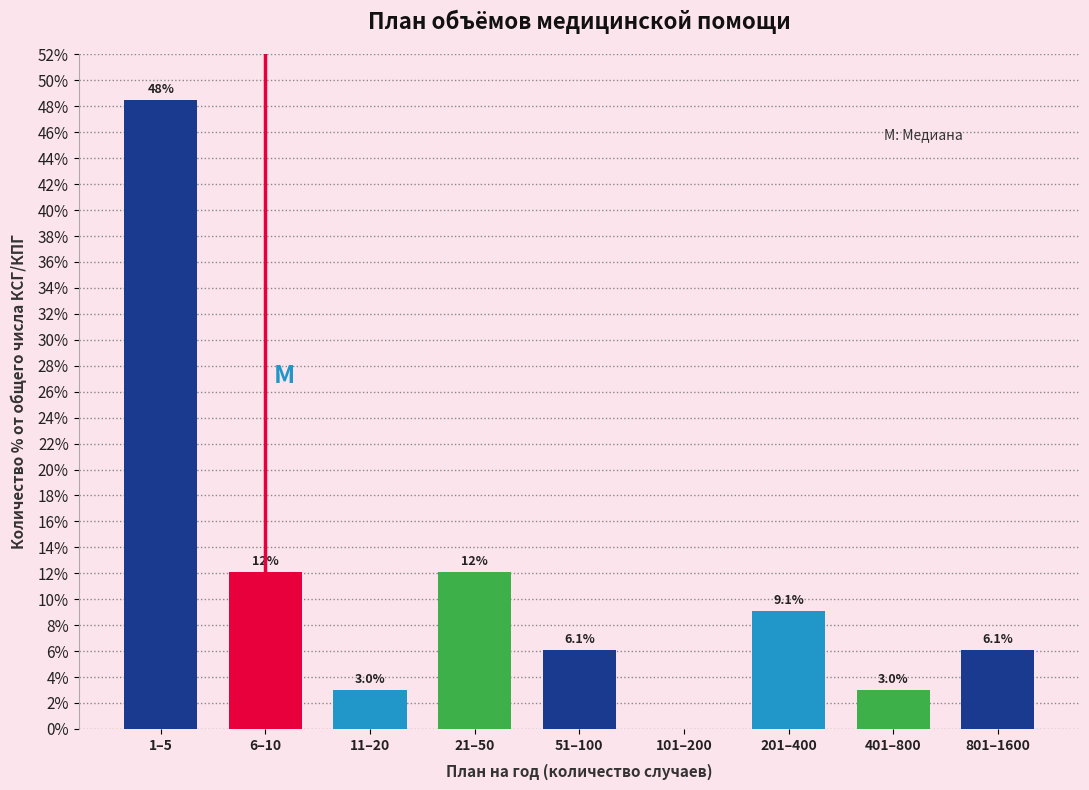

Reading right to left, list all the values displayed in this chart.

801–1600=6.1	401–800=3.0	201–400=9.1	101–200=0.0	51–100=6.1	21–50=12.1	11–20=3.0	6–10=12.1	1–5=48.5